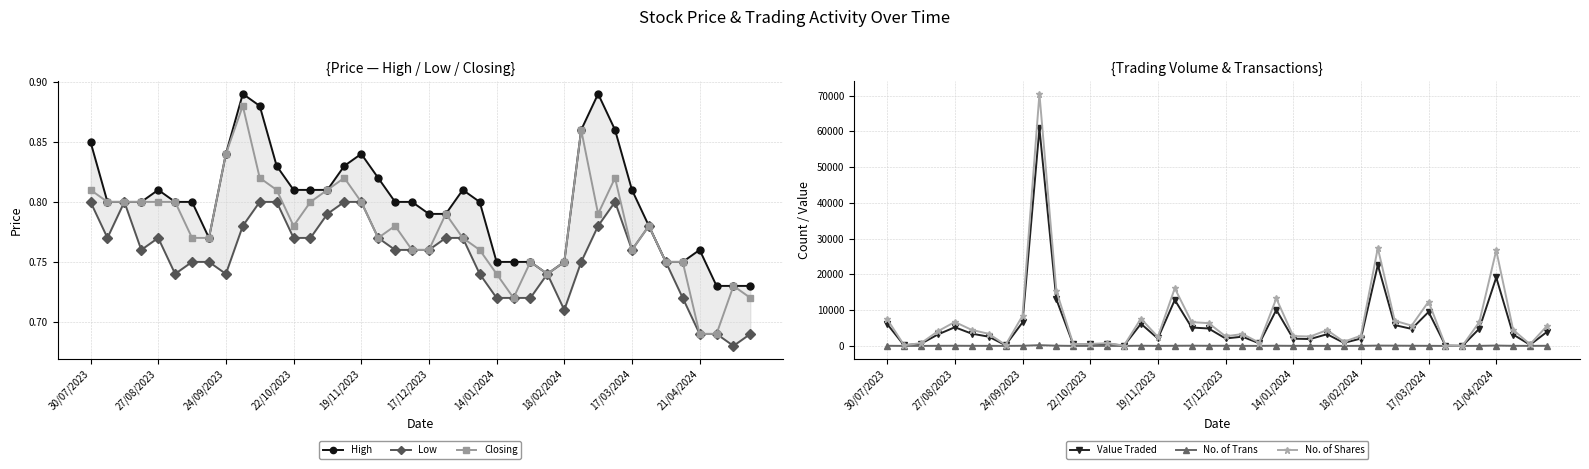

True or false: Low and No. of Shares intersect in this chart.

False